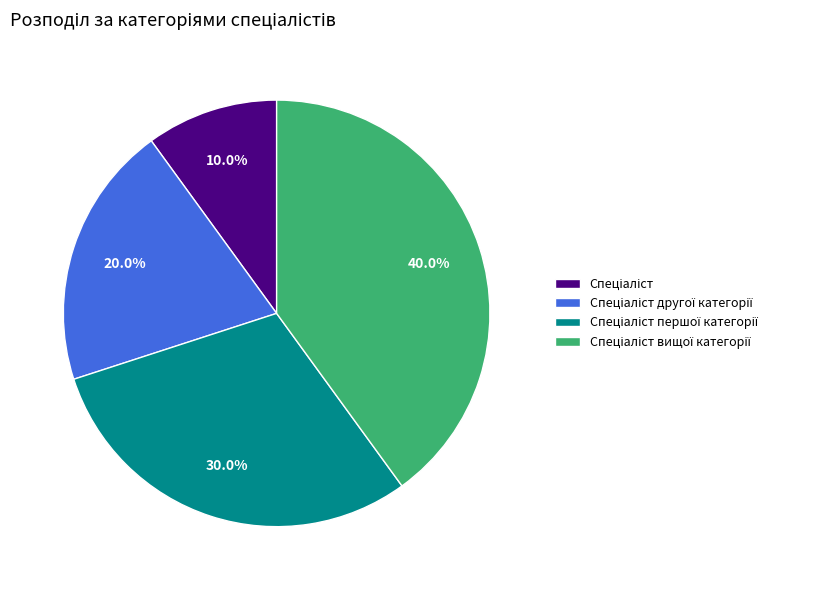

To the nearest percent, what is the difference between the largest and smallest slice percentages?

30%